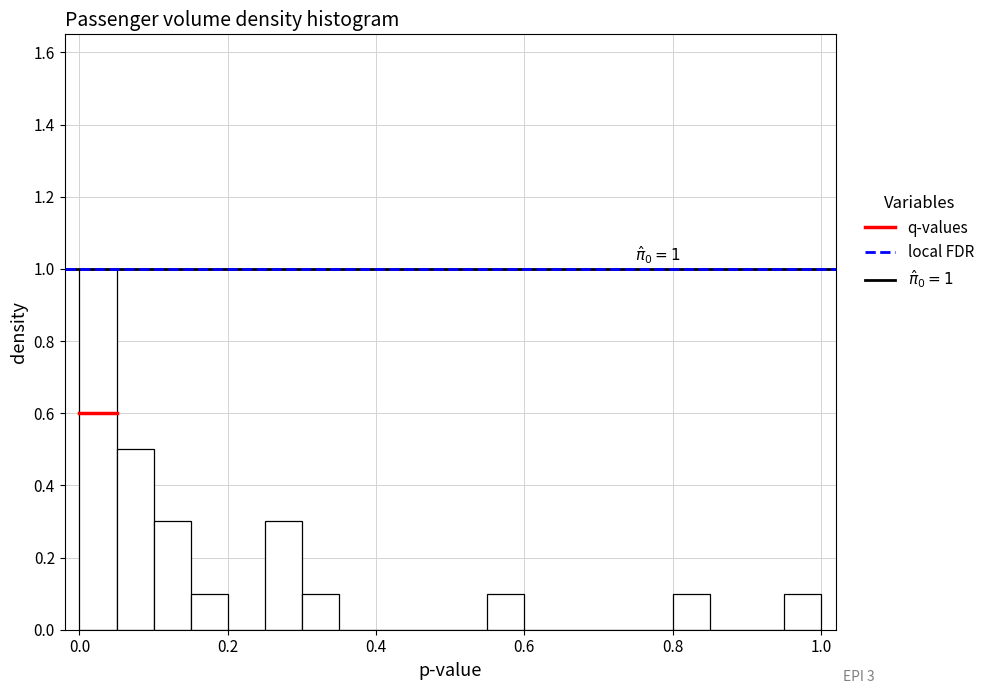

Around what value on the x-axis is the tallest bar? Give the approximate position of its centre, as read against the axis.

0.02